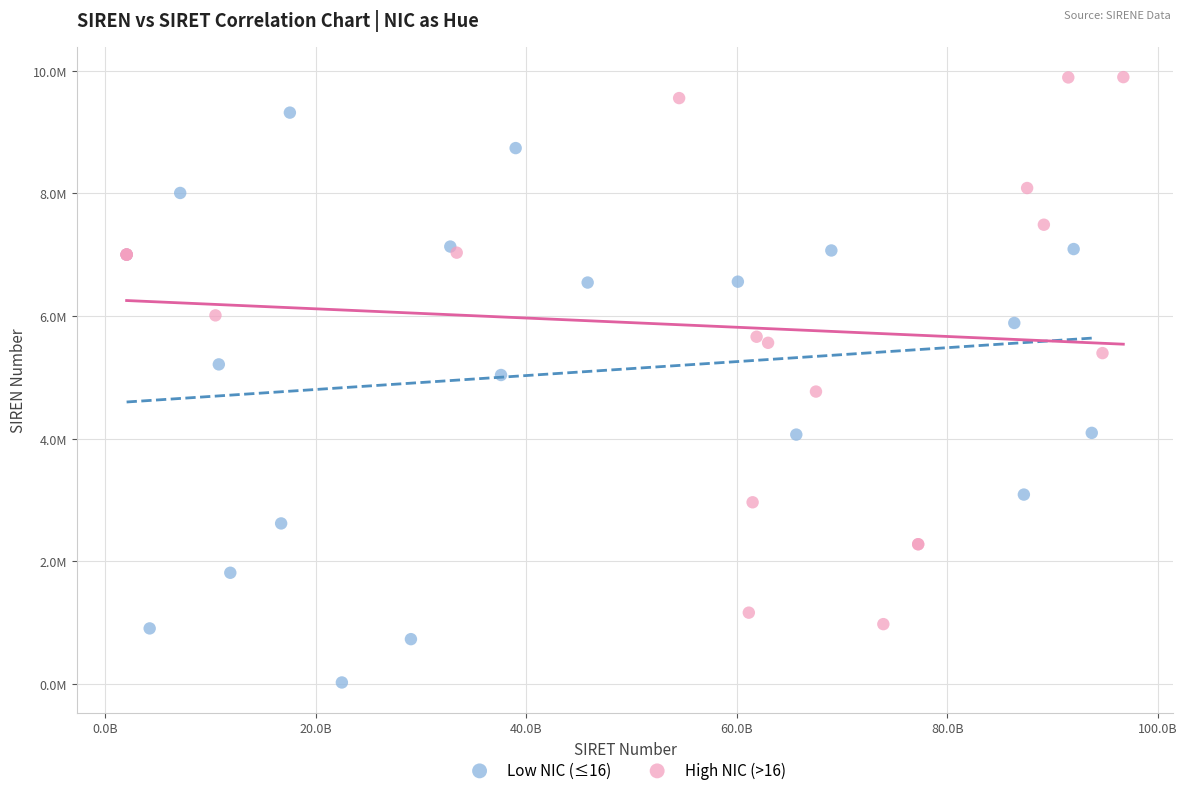

Which series reaches the maximum Y coordinate?

High NIC (>16)